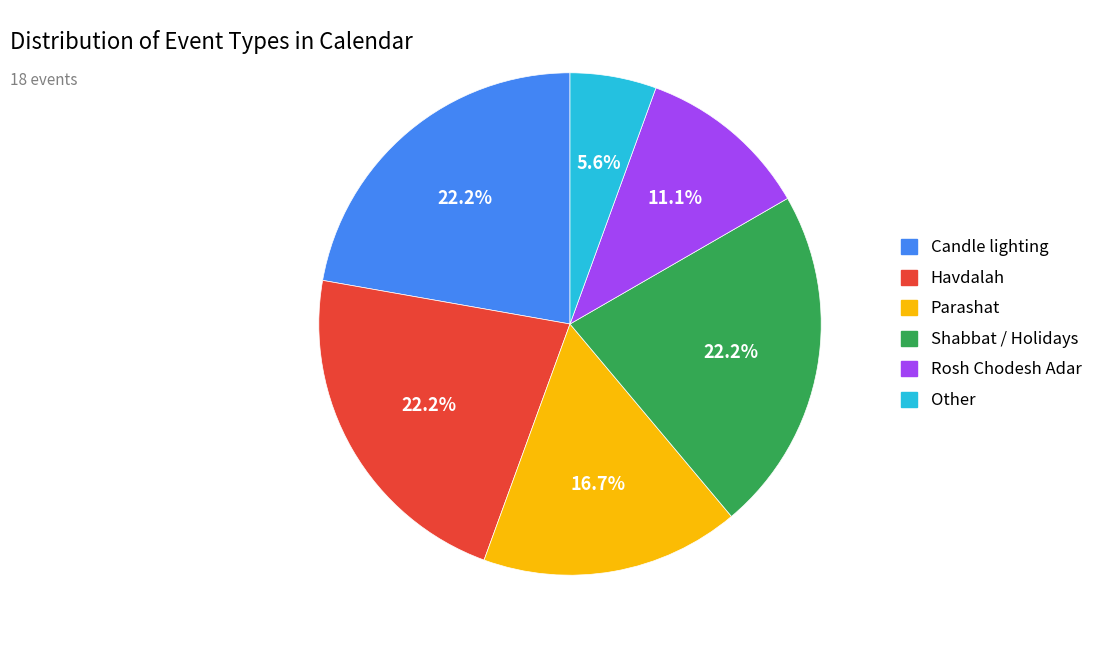

Count the number of slices in the pie.

6